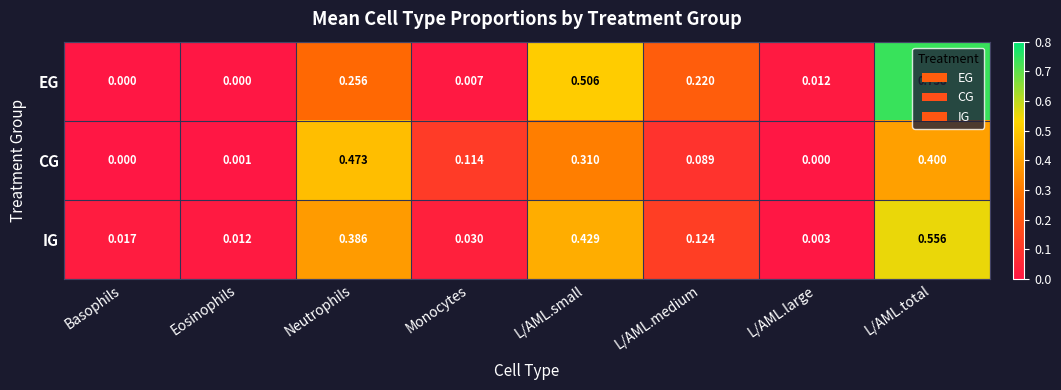

Which series has the largest range (max minus min)?

EG